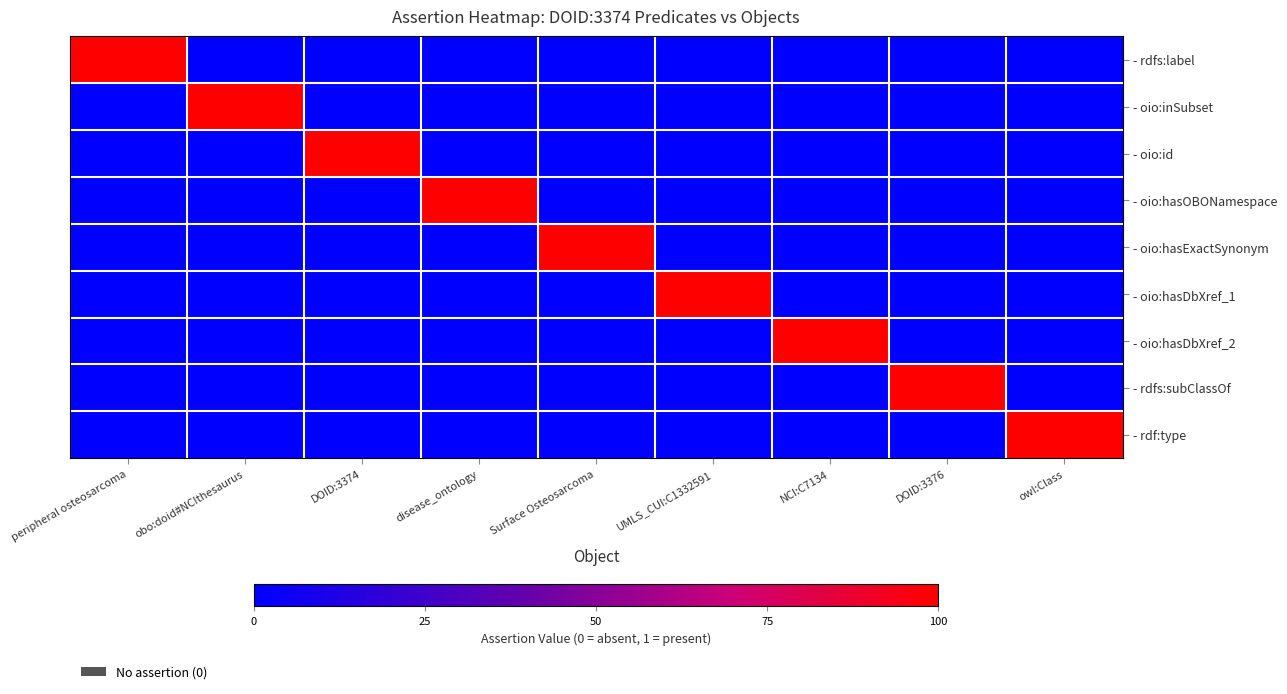

Rank the series at Surface Osteosarcoma from lowest to highest value.

- rdfs:label, - oio:inSubset, - oio:id, - oio:hasOBONamespace, - oio:hasDbXref_1, - oio:hasDbXref_2, - rdfs:subClassOf, - rdf:type, - oio:hasExactSynonym